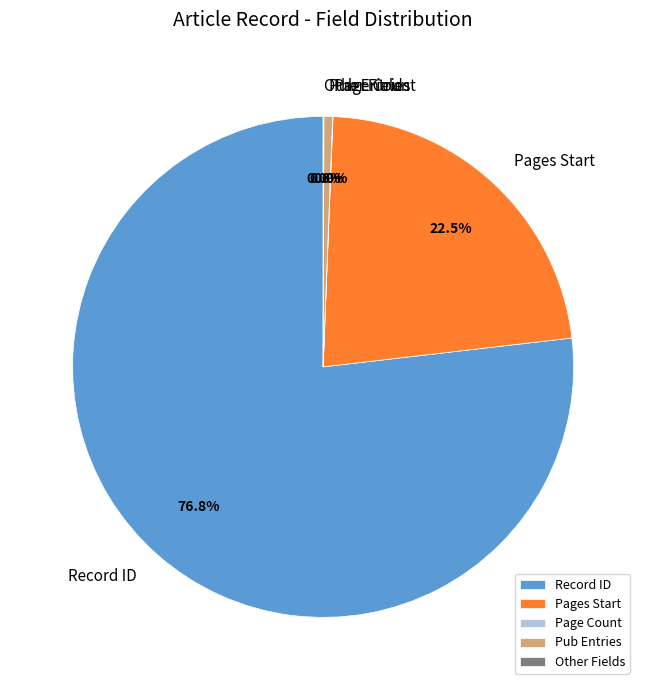

Is there any slice that represents more than half of the pie?

Yes